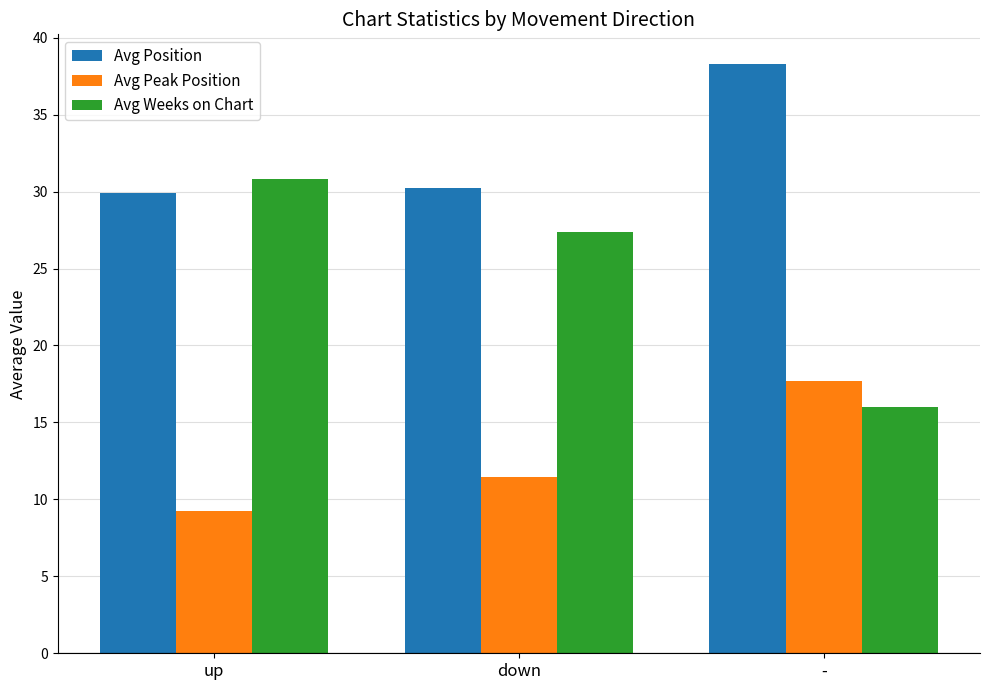

Where does the Avg Position series first go above 30?

down